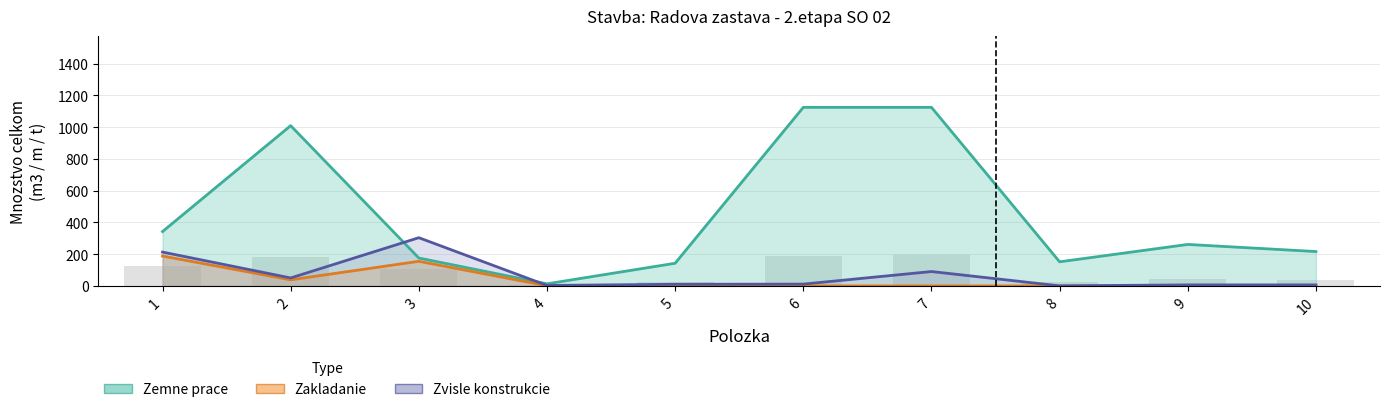

List the labels in order of Zemne prace value, largest first.

6, 7, 2, 1, 9, 10, 3, 8, 5, 4